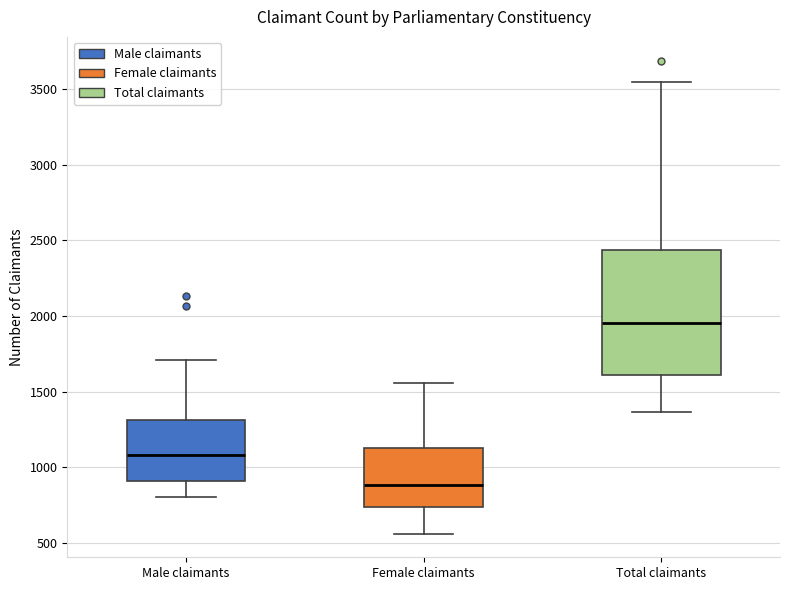

Which box is the tallest, from its lower edge to its upper edge?

Total claimants